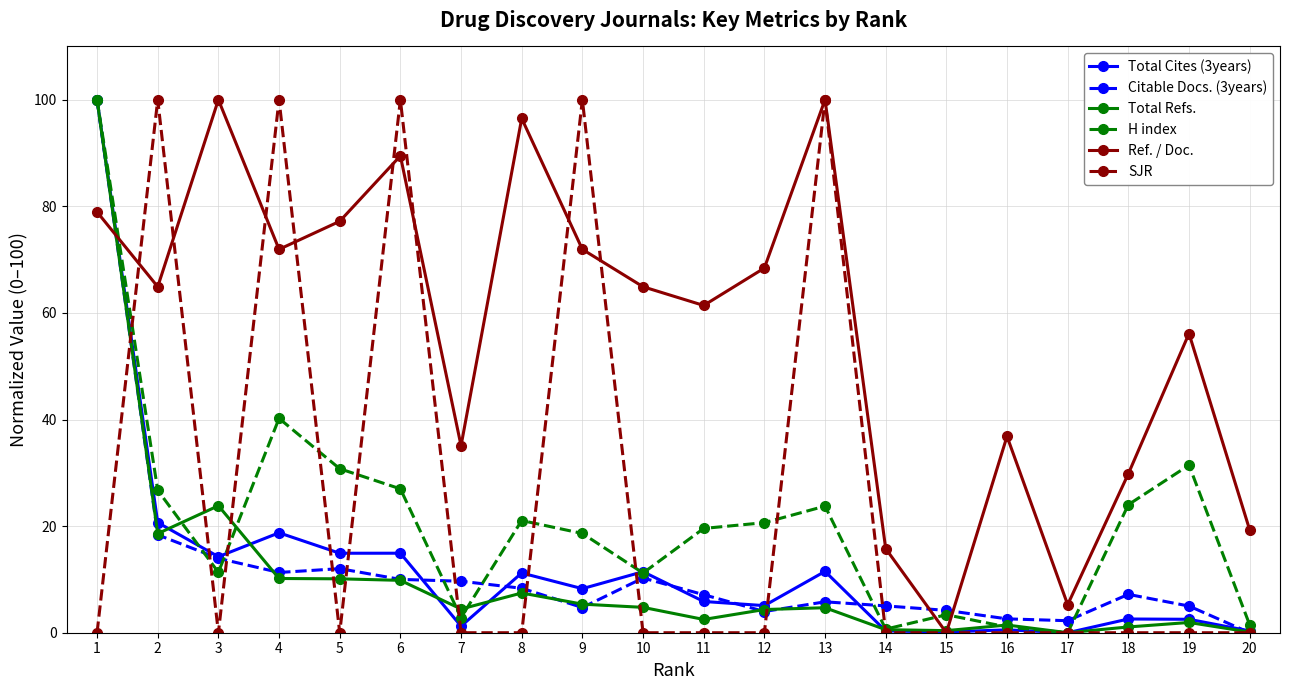

What is the value of the H index point at the 2nd from the left?

26.7